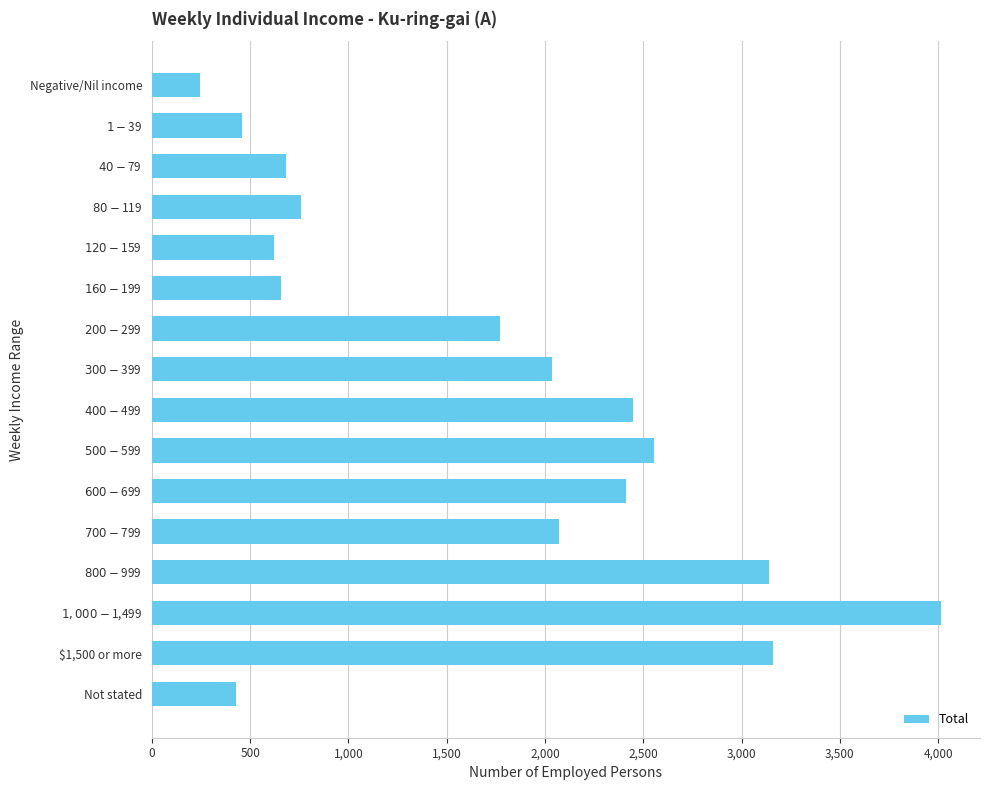

Reading top to bottom, transcribe all the data shown in this chart.

243	459	681	758	622	657	1769	2036	2445	2555	2411	2072	3139	4012	3159	429